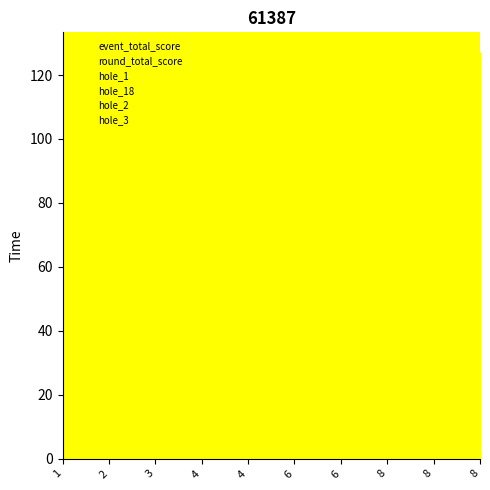

At which label does hole_18 first exceed 4?

1